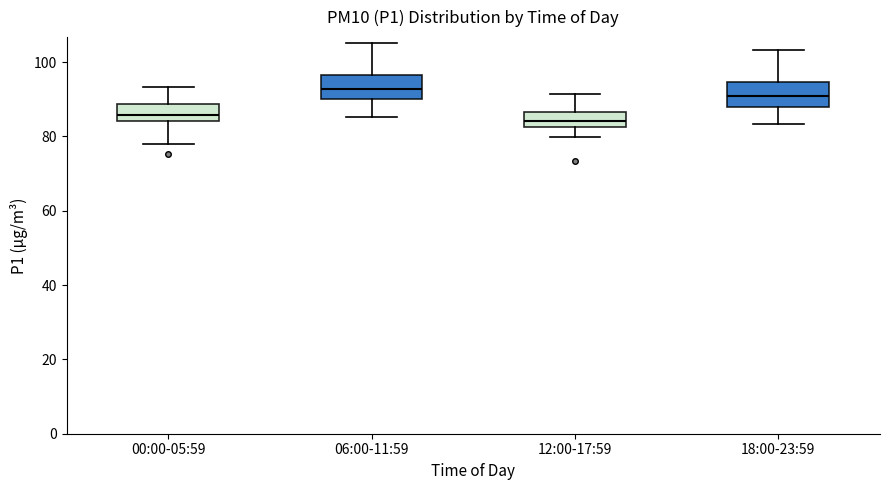

Reading left to right, transcribe this box plot: for each box, give where its median line is, the range the box spans, and where its two whiskers end, as read against the y-axis. The values are not printed on the chart, so give them approximately, as read against the axis.

00:00-05:59: median 86, box 84 to 88, whiskers 78 to 94
06:00-11:59: median 92, box 90 to 96, whiskers 86 to 106
12:00-17:59: median 84, box 82 to 86, whiskers 80 to 92
18:00-23:59: median 90, box 88 to 94, whiskers 84 to 104